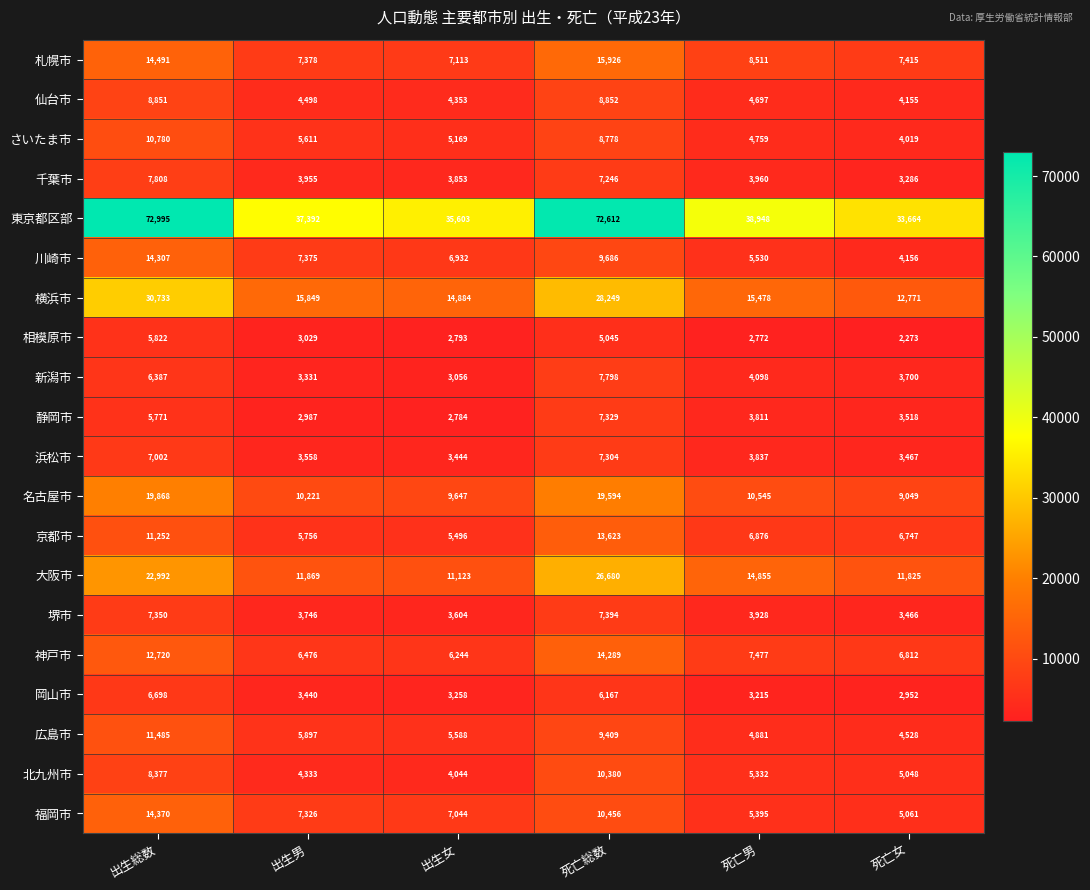

The value of 北九州市 at 死亡女 is 5048. True or false?

True